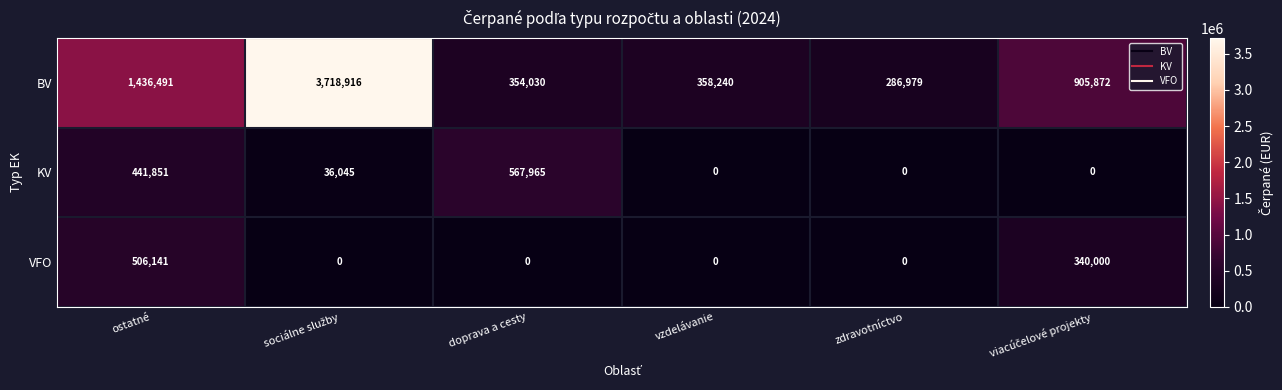

Which series has the largest total across all categories?

BV